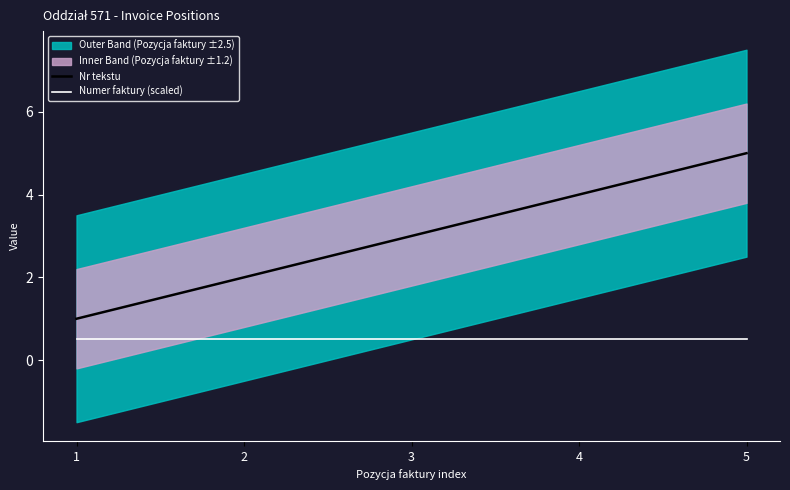

What is the lowest value of the Numer faktury (scaled) series?

0.5